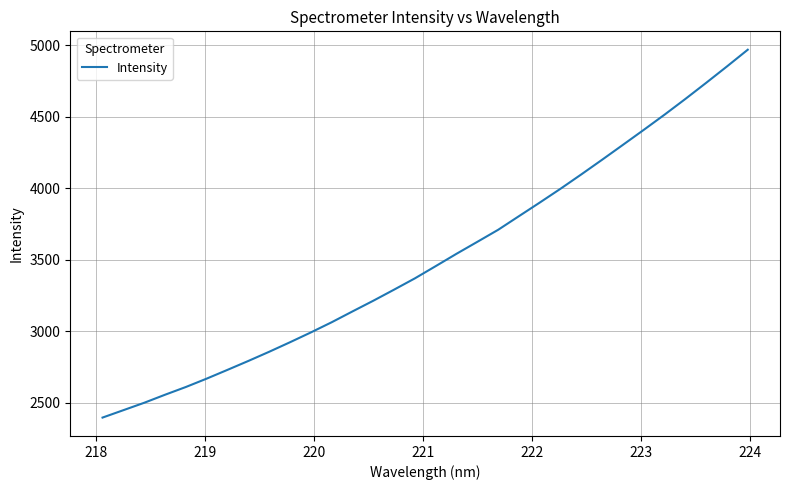

What is the difference between the maximum and minimum values?

2572.4